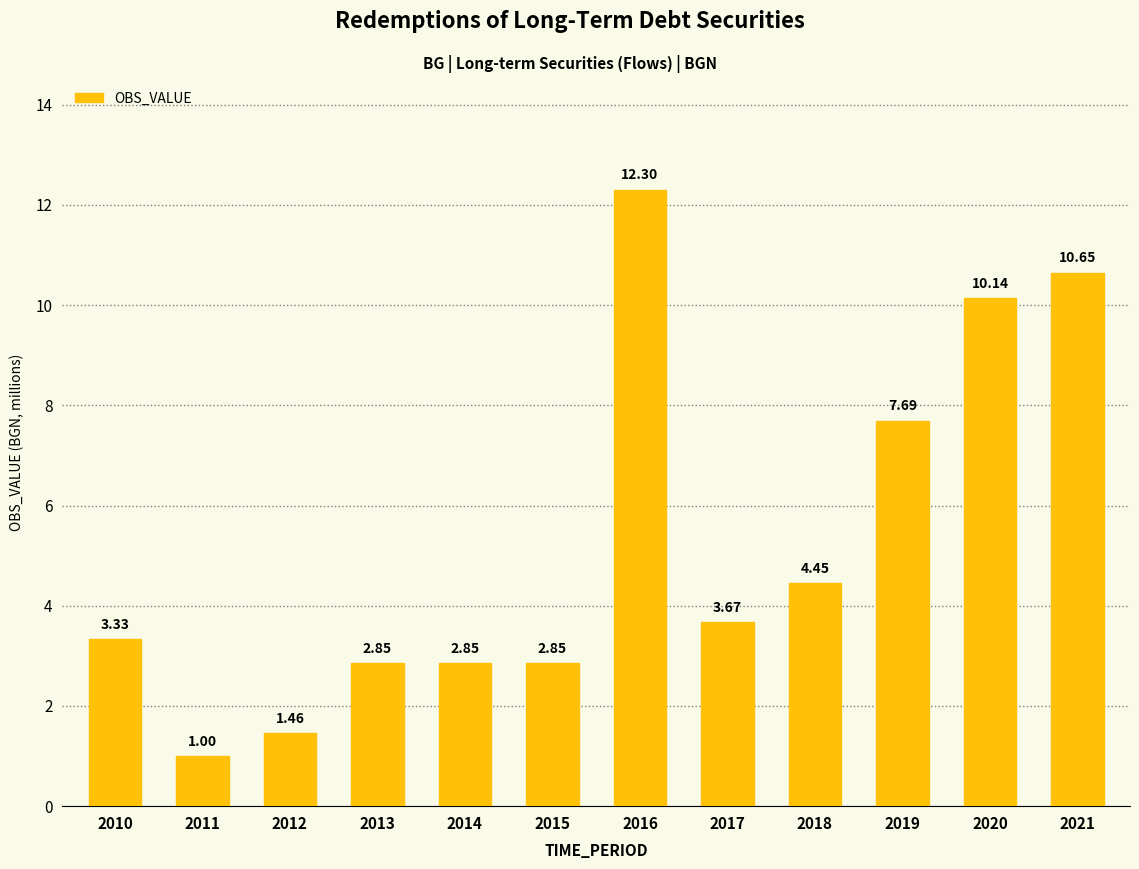

Which category has the lowest value across all series?

2011